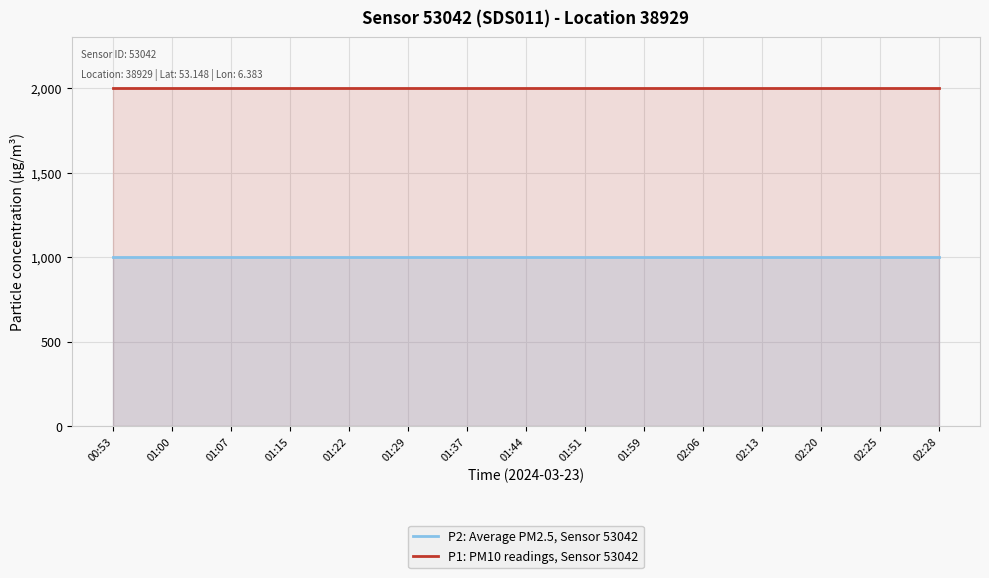

What is the label of the 12th point from the left?

02:13